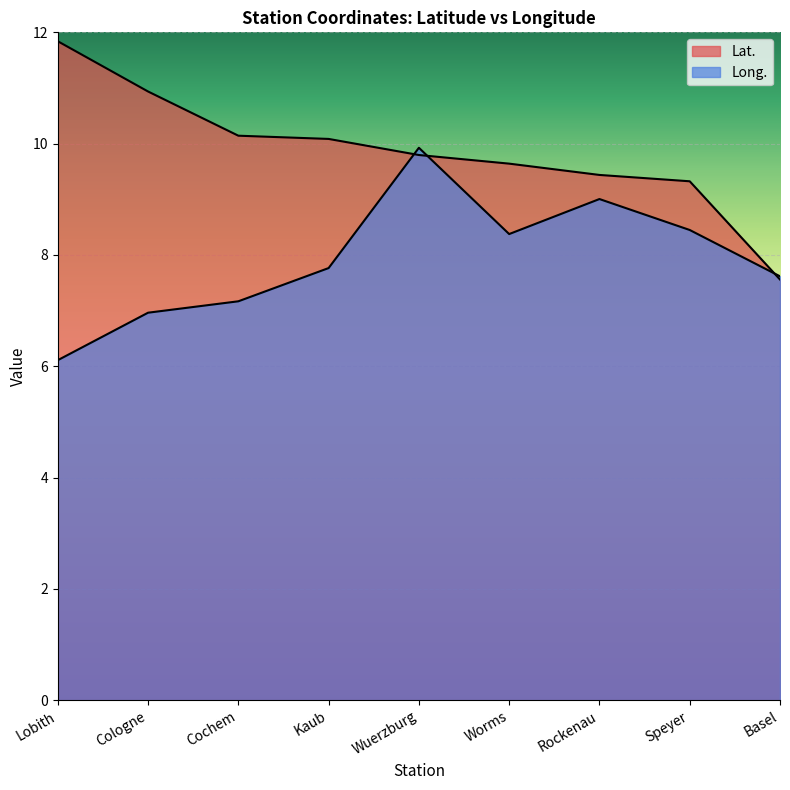

Reading right to left, what are all the values shown in this chart?

Lat.: 7.6	9.3	9.4	9.6	9.8	10.1	10.1	10.9	11.8
Long.: 7.6	8.4	9.0	8.4	9.9	7.8	7.2	7.0	6.1